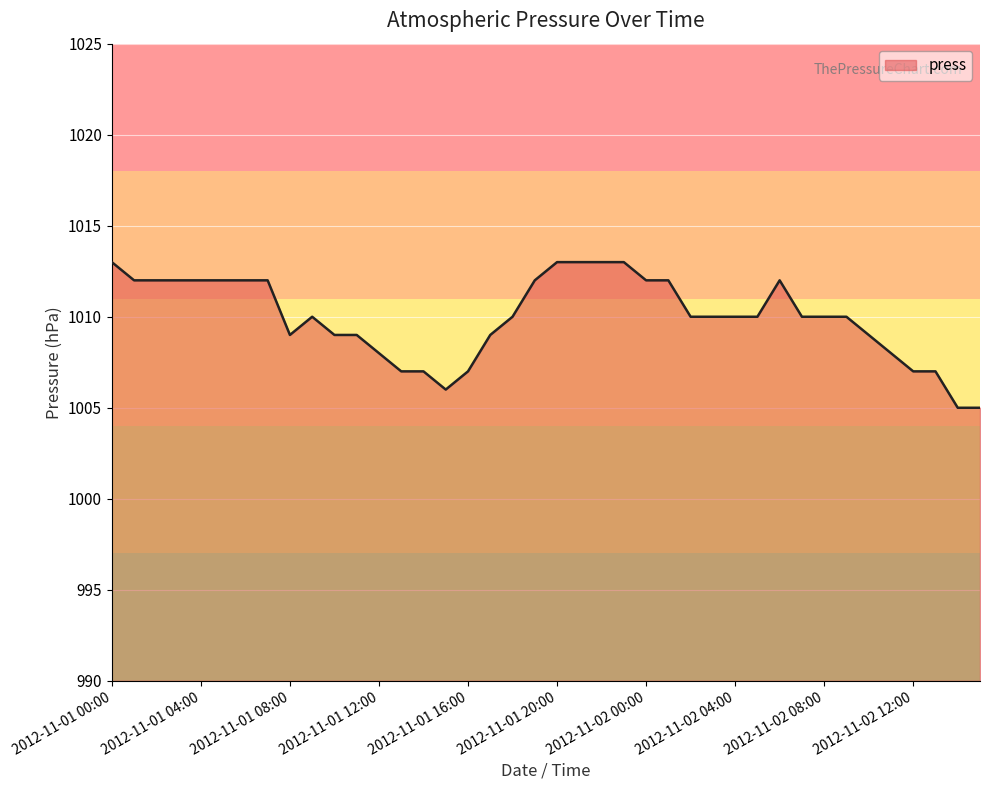

How many series are shown in this chart?

1